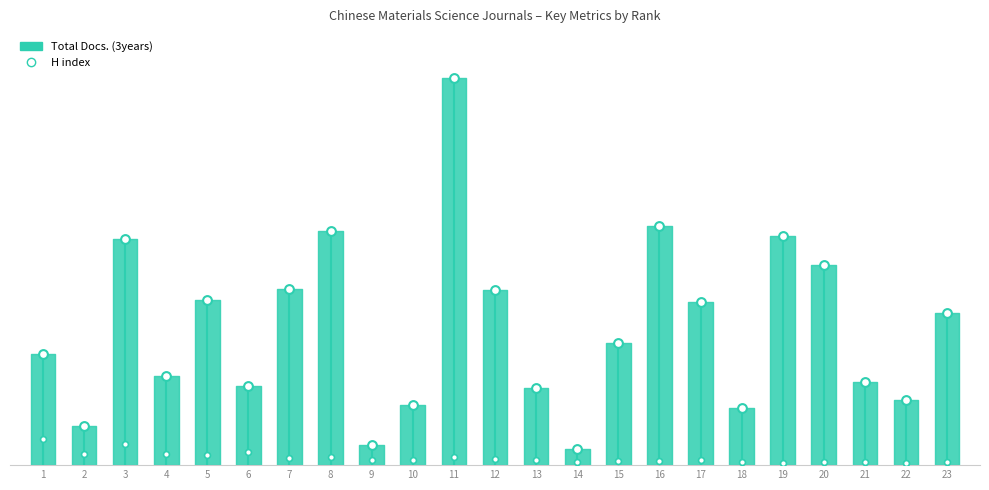

Which series reaches the maximum Y coordinate?

Total Docs. (3years)